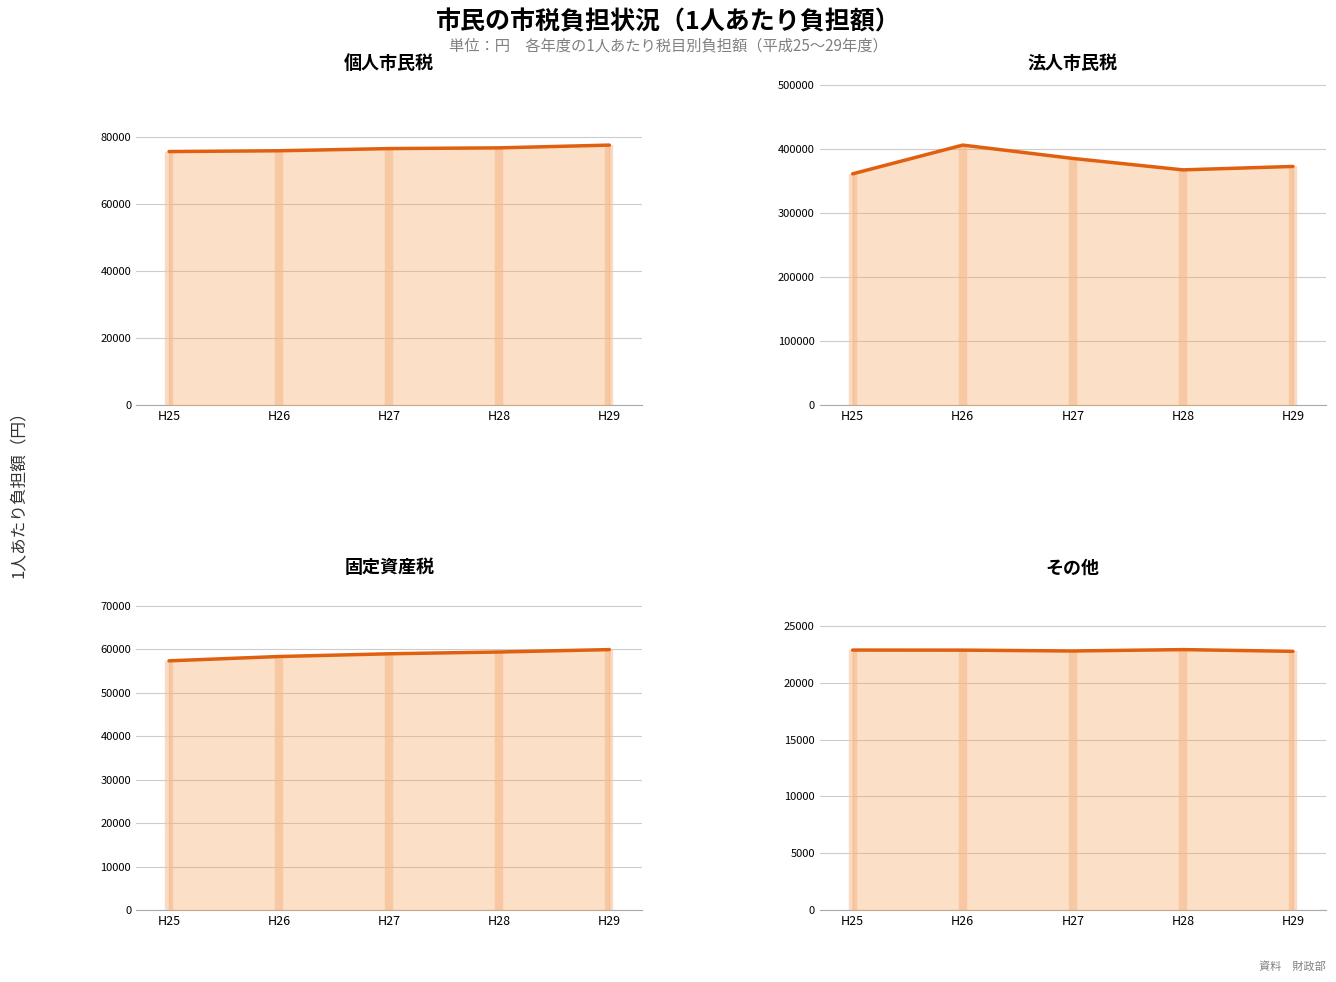

At which label does 個人市民税 first exceed 76500?

H28